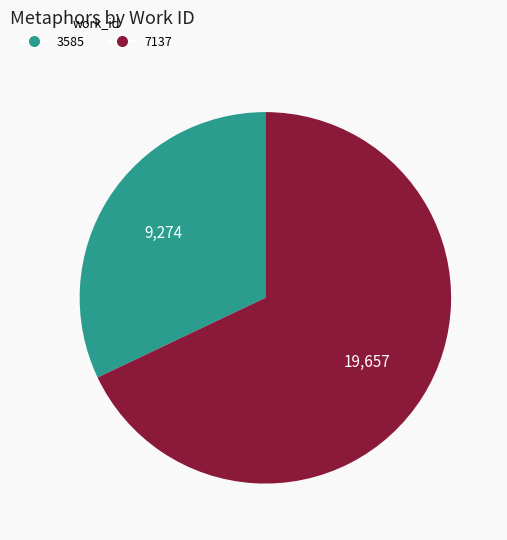

How many segments does this pie chart have?

2